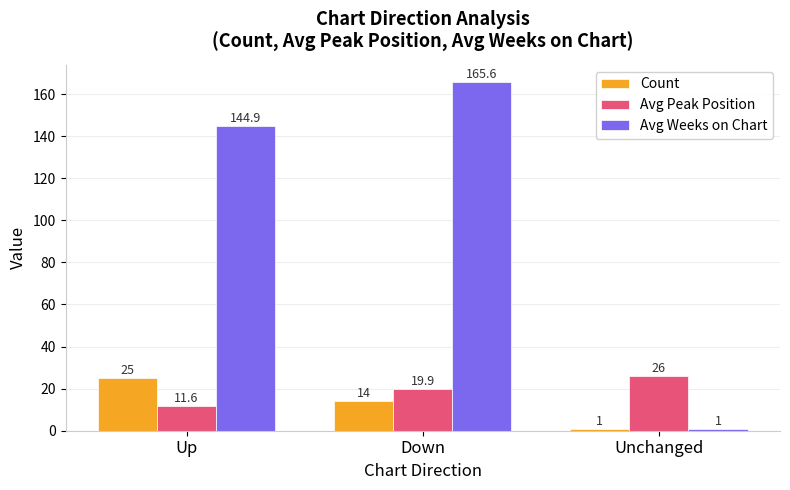

Rank the series by their maximum value, from lowest to highest.

Count, Avg Peak Position, Avg Weeks on Chart